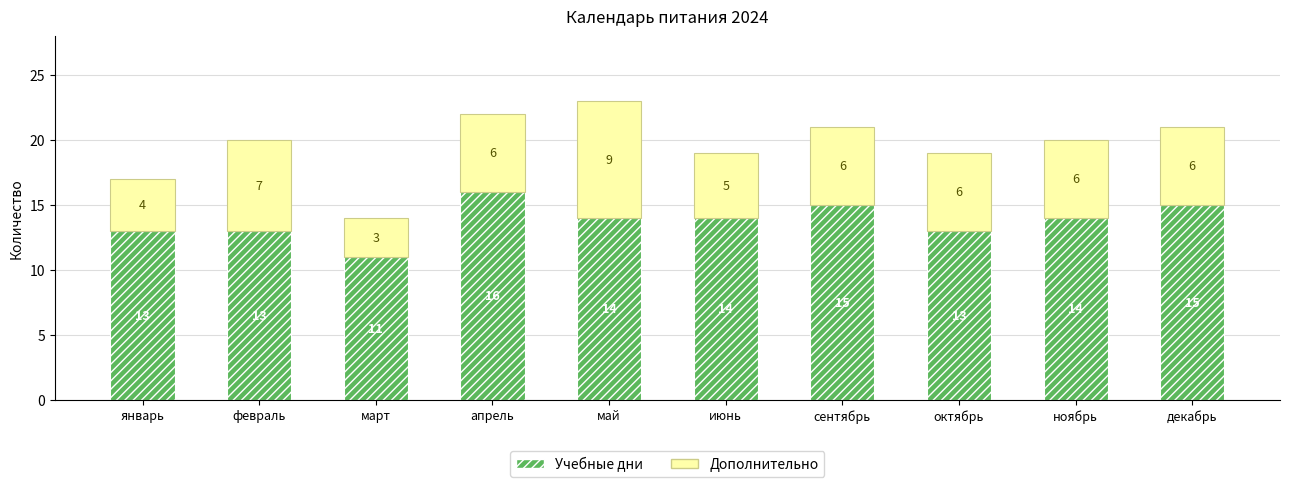

What is the highest value of the Учебные дни series?

16